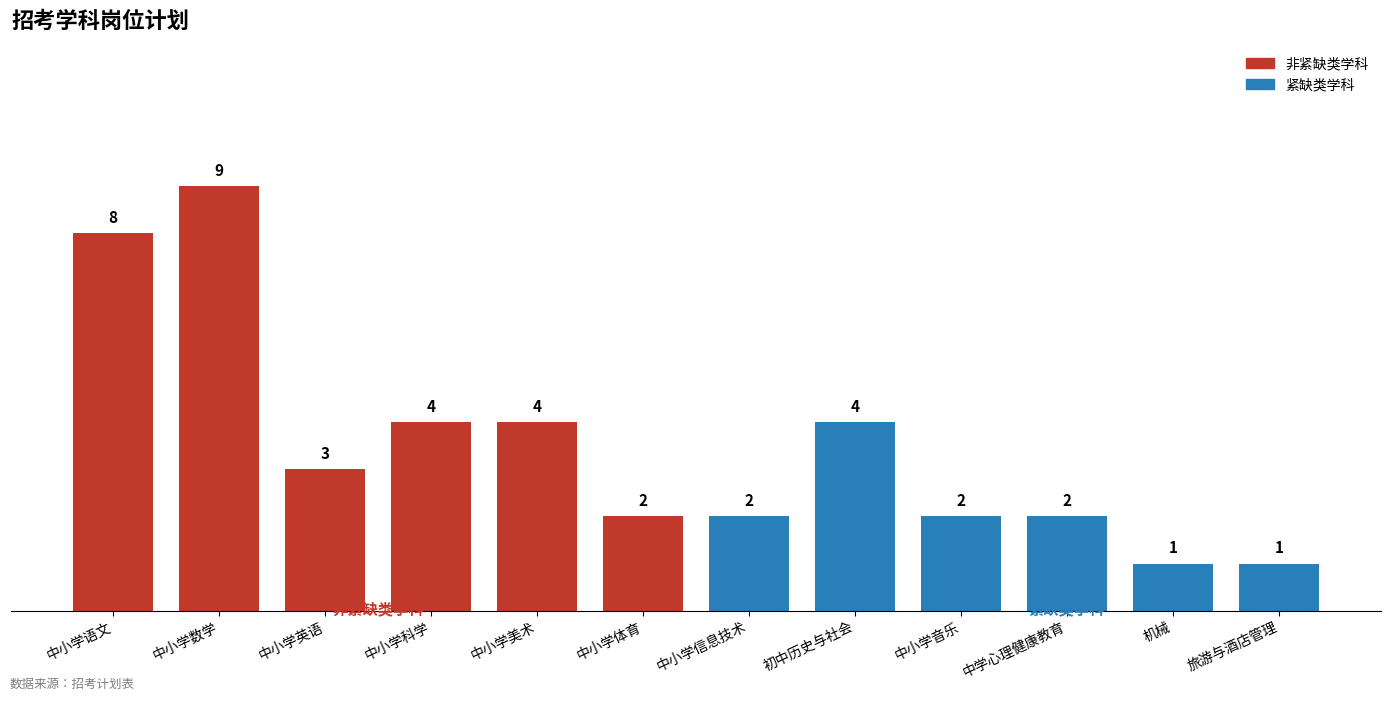

Reading left to right, list all the values displayed in this chart.

非紧缺类学科: 中小学语文=8	中小学数学=9	中小学英语=3	中小学科学=4	中小学美术=4	中小学体育=2	中小学信息技术=0	初中历史与社会=0	中小学音乐=0	中学心理健康教育=0	机械=0	旅游与酒店管理=0
紧缺类学科: 中小学语文=0	中小学数学=0	中小学英语=0	中小学科学=0	中小学美术=0	中小学体育=0	中小学信息技术=2	初中历史与社会=4	中小学音乐=2	中学心理健康教育=2	机械=1	旅游与酒店管理=1